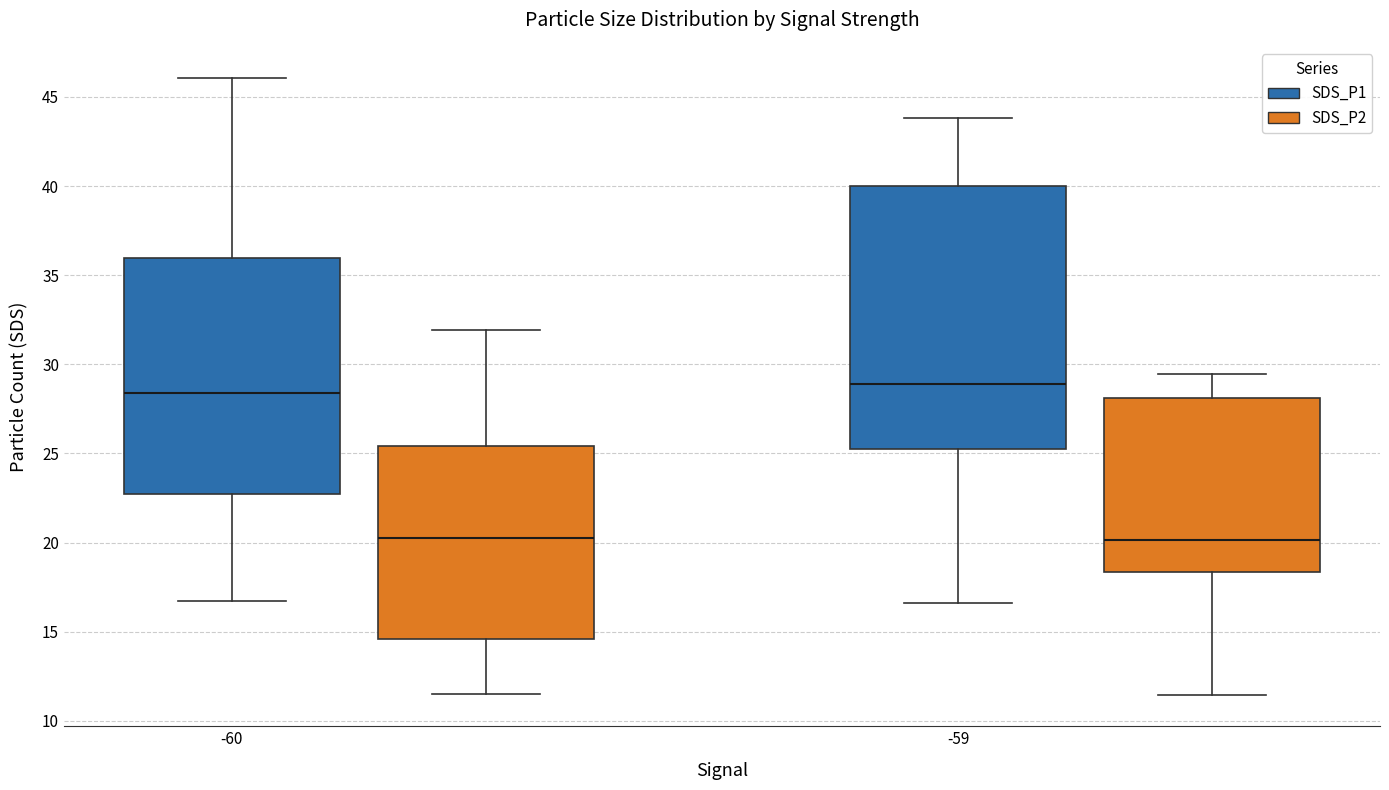

Where does the lower whisker of the box for -60 (SDS_P2) end on the y-axis? The values are not printed on the chart, so give them approximately, as read against the axis.

11.5